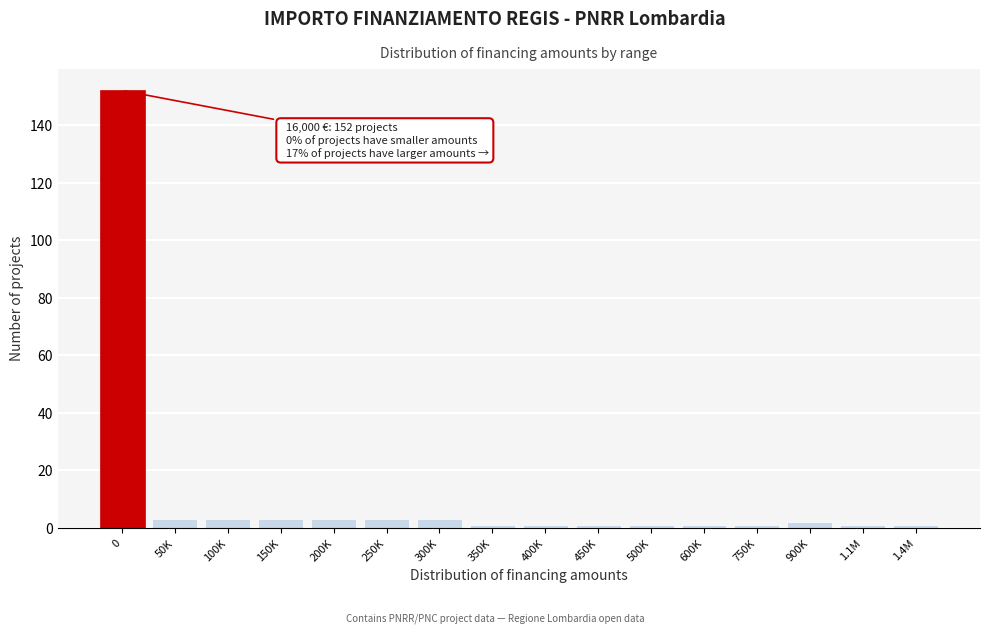

Reading right to left, transcribe all the data shown in this chart.

1	1	2	1	1	1	1	1	1	3	3	3	3	3	3	152